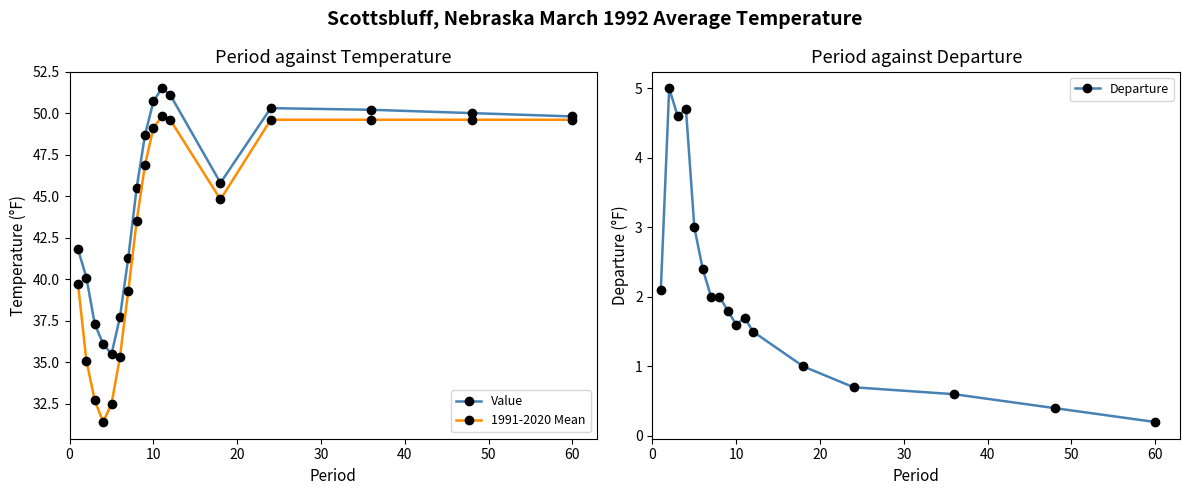

List the series in order of their peak value, lowest first.

Departure, 1991-2020 Mean, Value